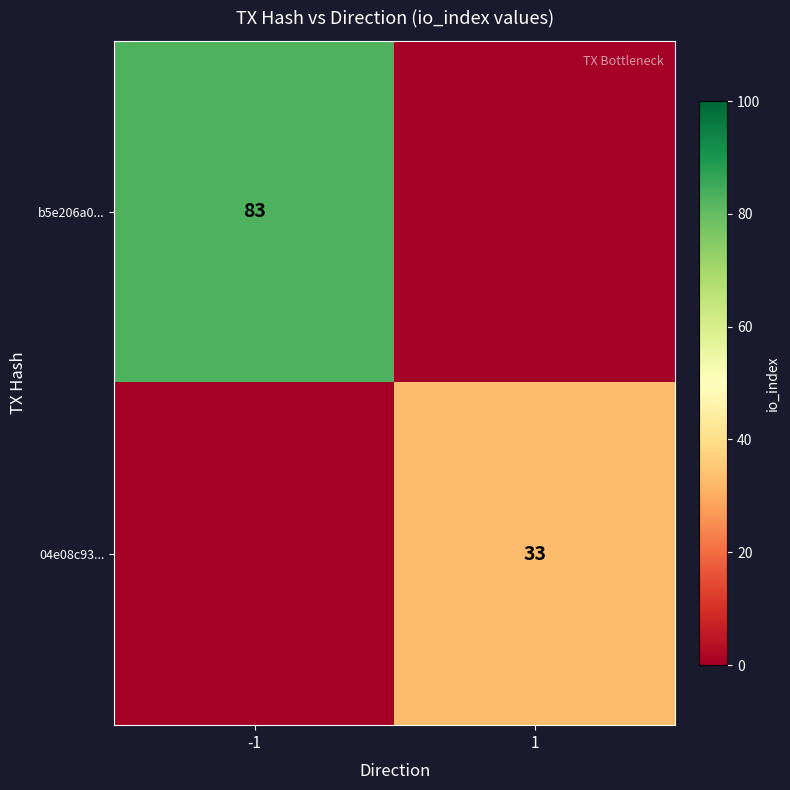

Is the value of 04e08c93... at 1 greater than the value of b5e206a0... at -1?

No